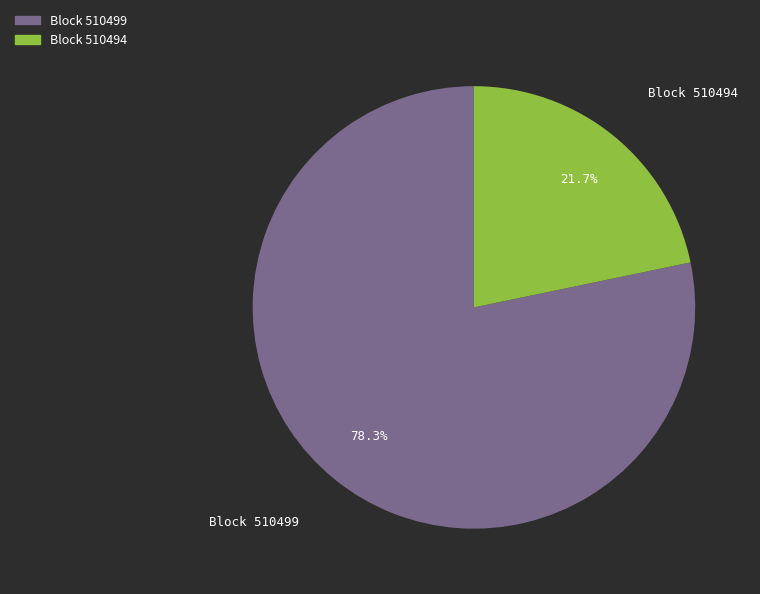

Between Block 510494 and Block 510499, which is larger?

Block 510499